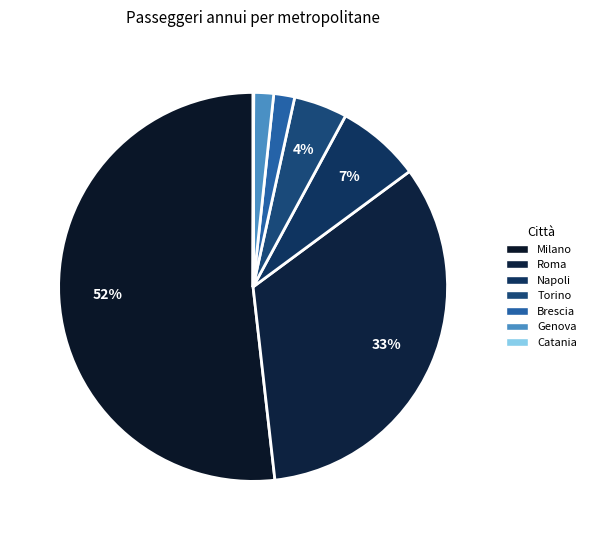

Is it true that Napoli is 7% of the pie?

True